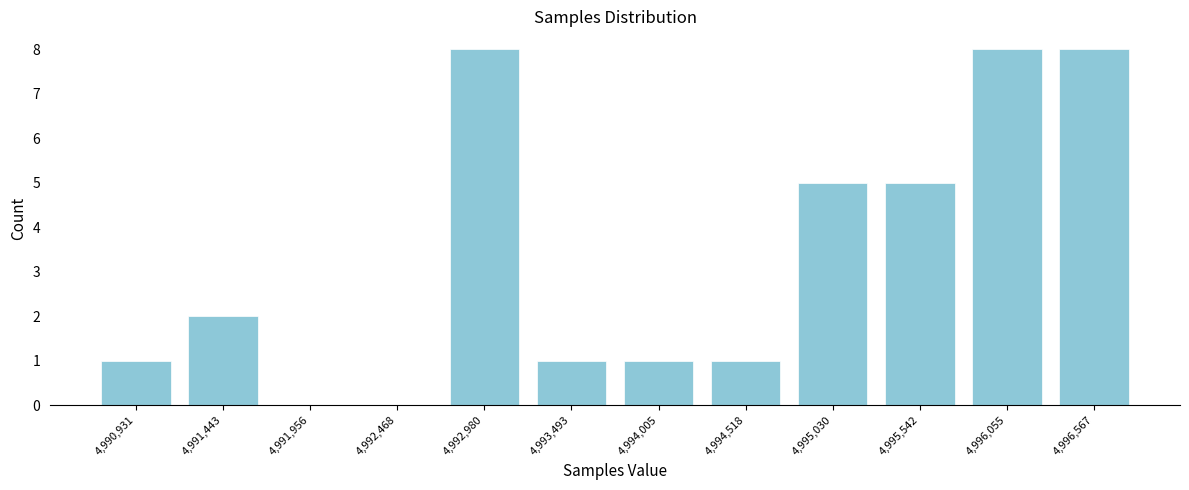

Reading left to right, list every bar in this chart as the range it spans on the x-axis followed by its height. Neither the bar edges nor the heights are printed on the chart, so give them approximately, as read against the axes.

4990700 to 4991200: 1
4991200 to 4991700: 2
4991700 to 4992200: 0
4992200 to 4992700: 0
4992700 to 4993200: 8
4993200 to 4993700: 1
4993700 to 4994300: 1
4994300 to 4994800: 1
4994800 to 4995300: 5
4995300 to 4995800: 5
4995800 to 4996300: 8
4996300 to 4996800: 8